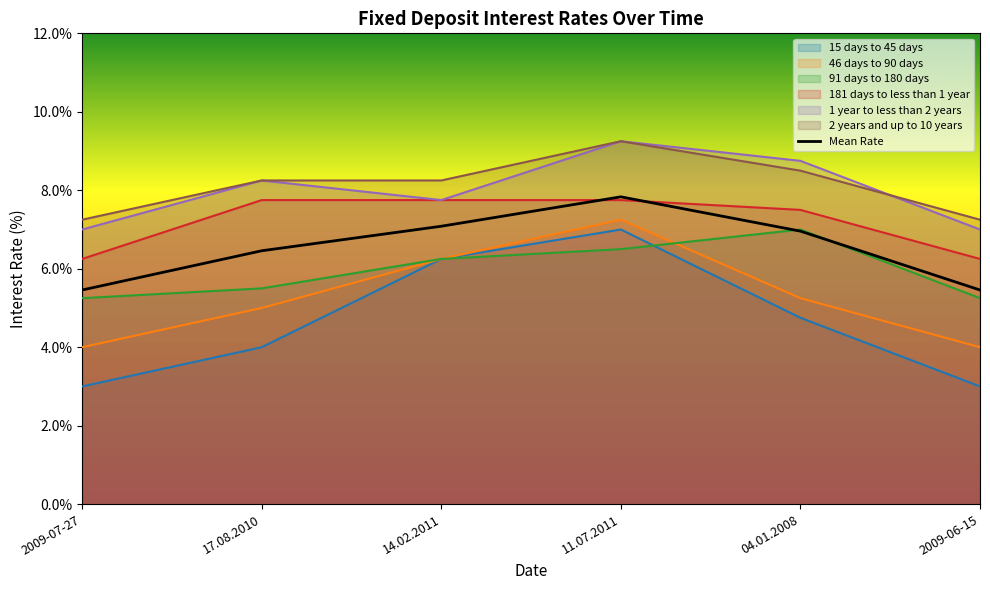

True or false: the data shows 3.0 at 14.02.2011.

False